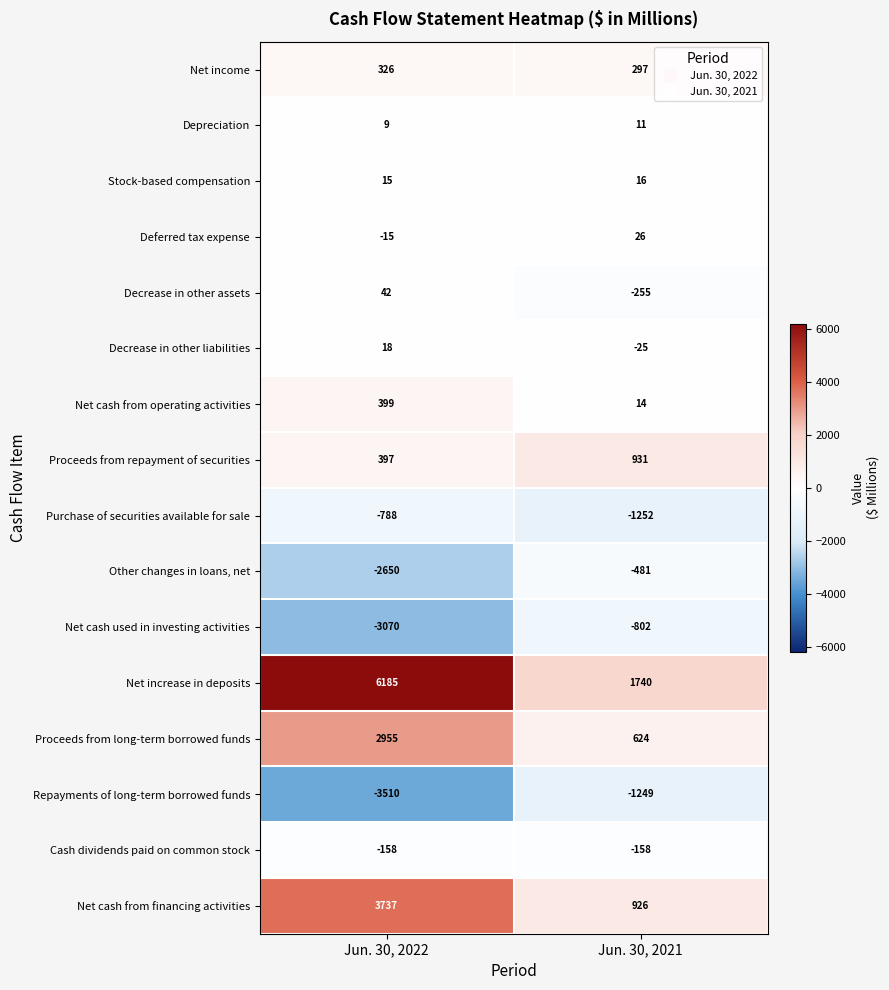

Rank the series by their maximum value, from lowest to highest.

Repayments of long-term borrowed funds, Net cash used in investing activities, Purchase of securities available for sale, Other changes in loans, net, Cash dividends paid on common stock, Depreciation, Stock-based compensation, Decrease in other liabilities, Deferred tax expense, Decrease in other assets, Net income, Net cash from operating activities, Proceeds from repayment of securities, Proceeds from long-term borrowed funds, Net cash from financing activities, Net increase in deposits